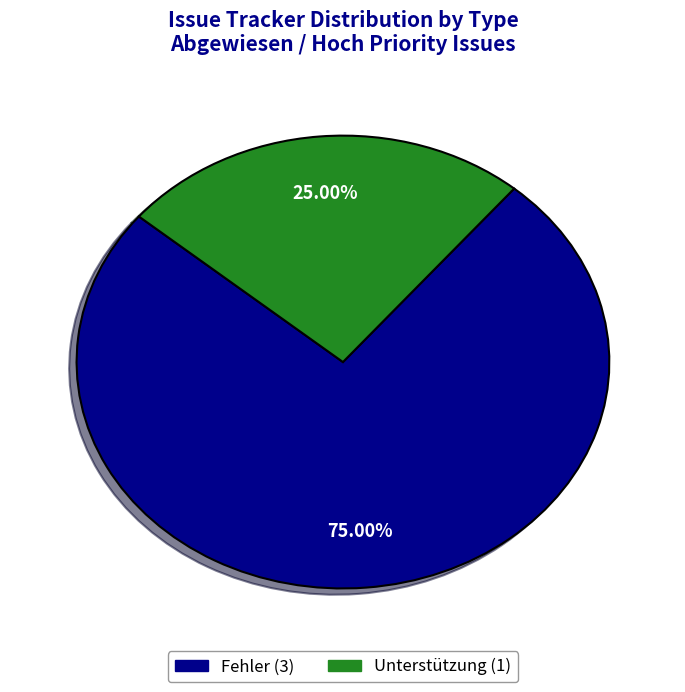

Is there any slice that represents more than half of the pie?

Yes